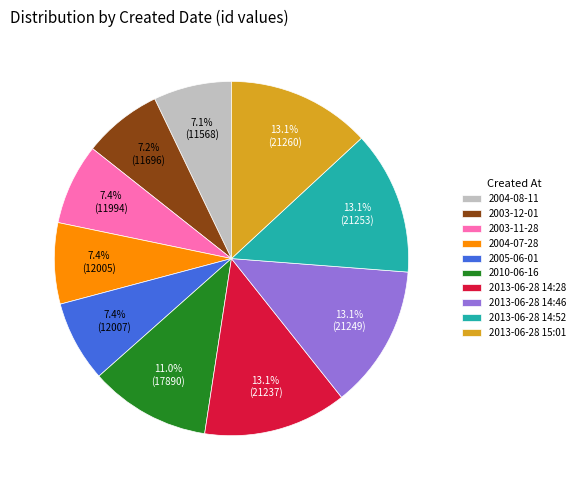

What is the ratio of the value at 2013-06-28 15:01 to the value at 2003-11-28?

1.8